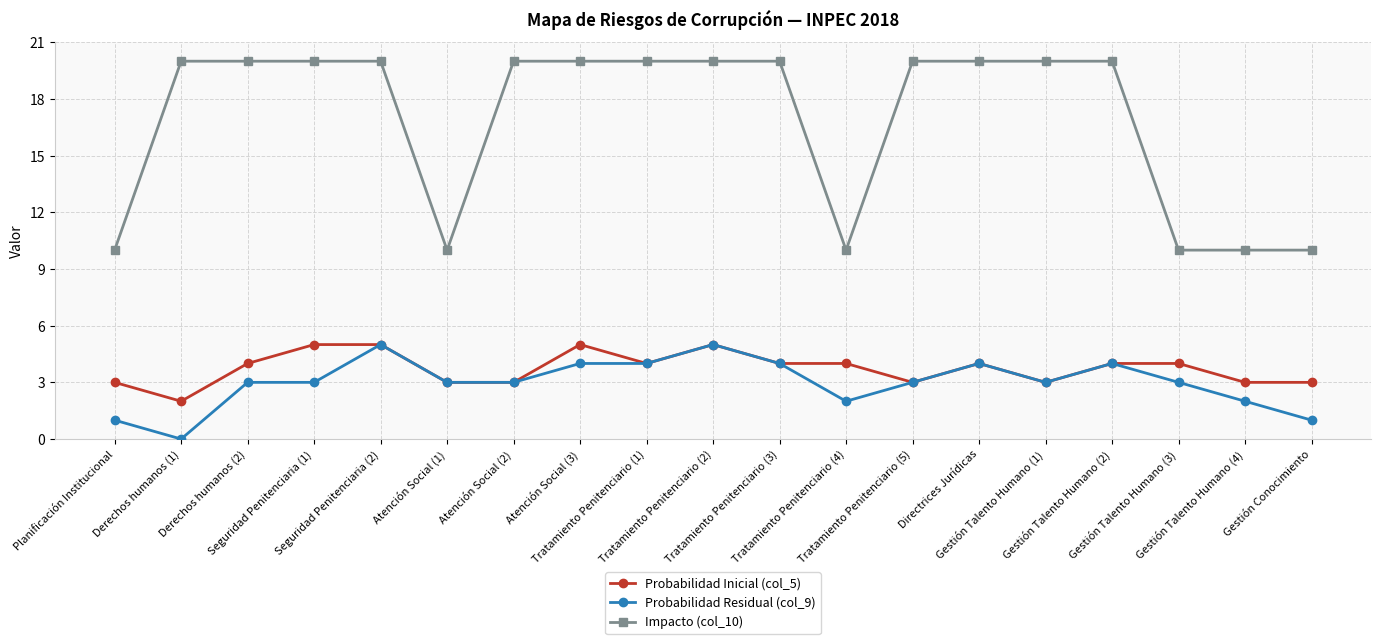

How many categories are shown in the chart?

19